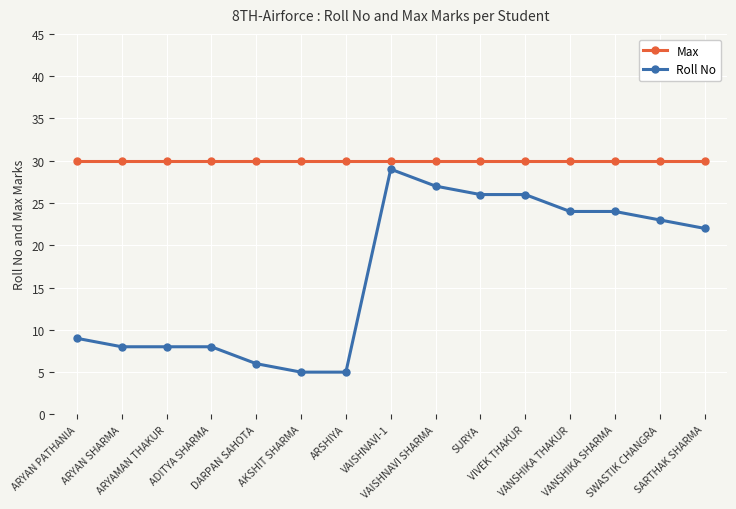

What is the label of the 11th point from the left?

VIVEK THAKUR